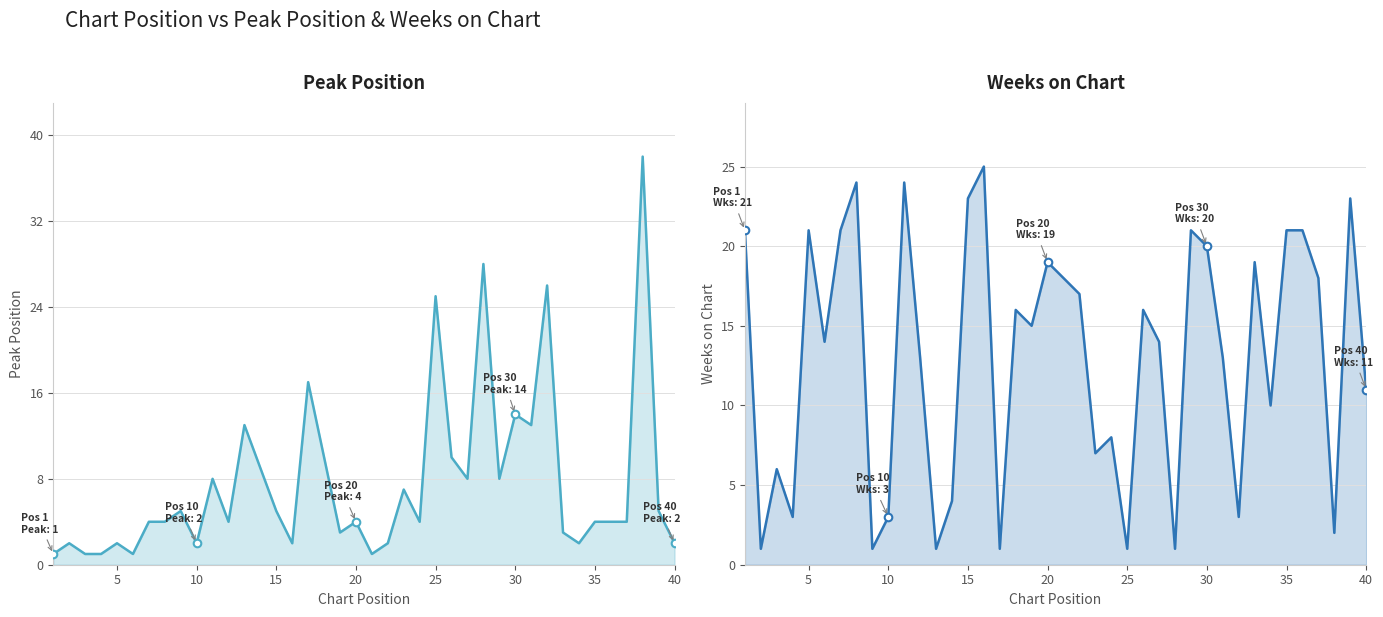

Which series reaches the minimum Y coordinate?

Peak Position